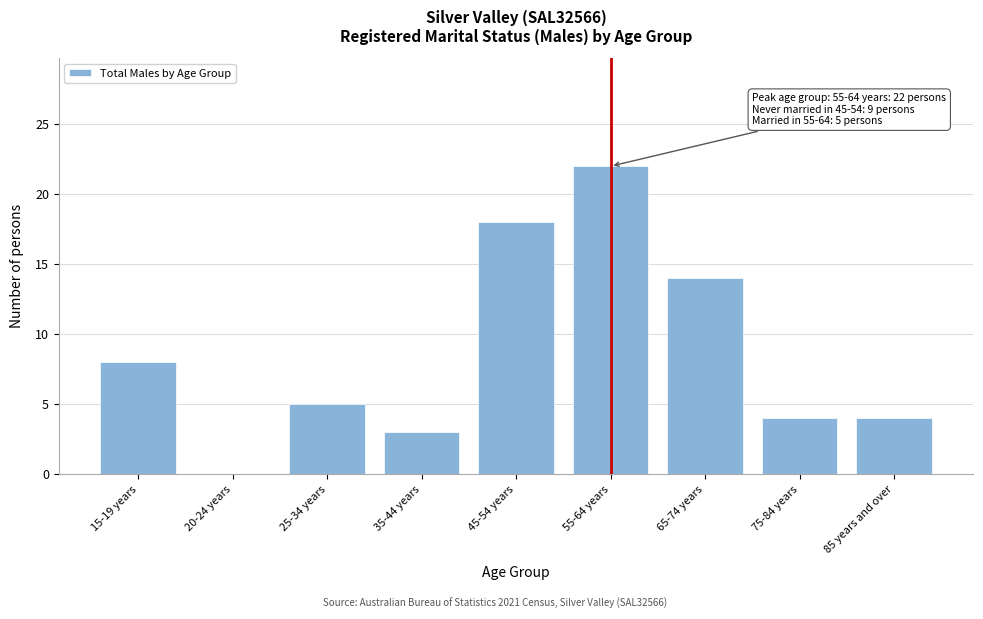

Reading left to right, list all the values displayed in this chart.

15-19 years=8	20-24 years=0	25-34 years=5	35-44 years=3	45-54 years=18	55-64 years=22	65-74 years=14	75-84 years=4	85 years and over=4